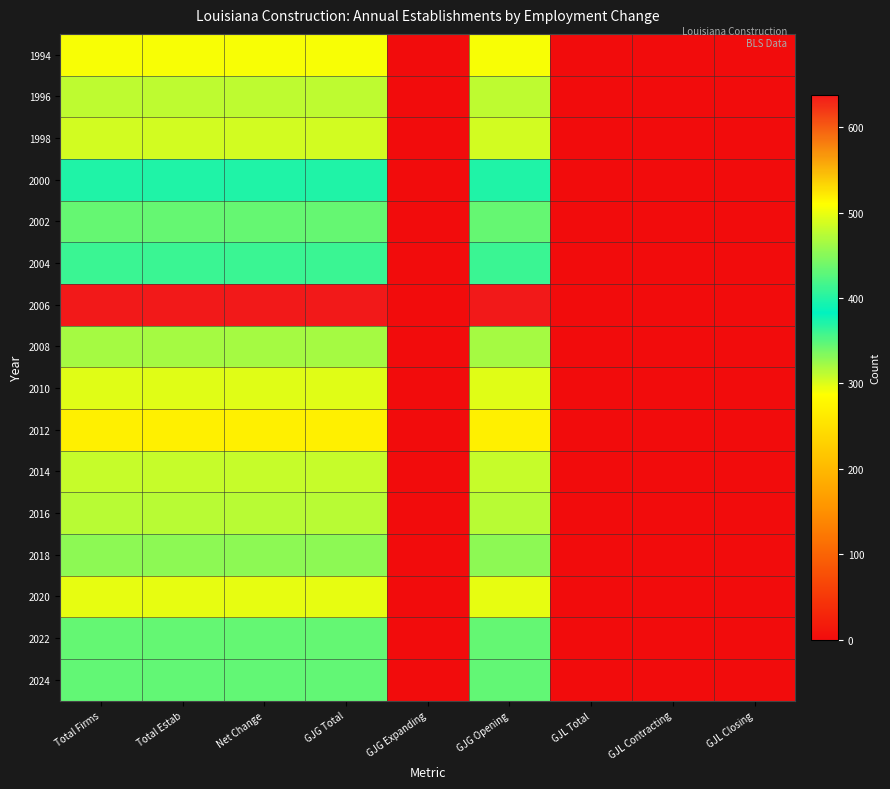

Which label corresponds to the largest value in the chart?

Total Firms